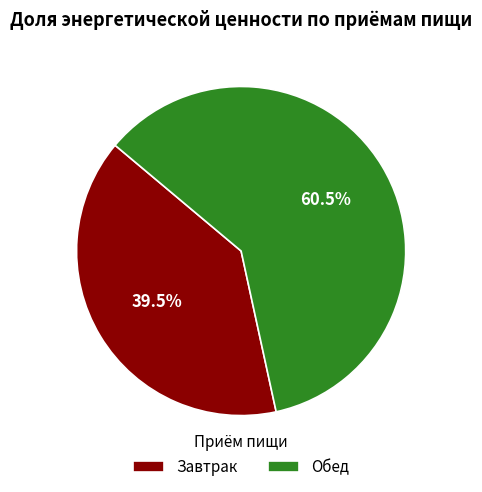

Is the sum of Завтрак and Обед greater than half?

Yes